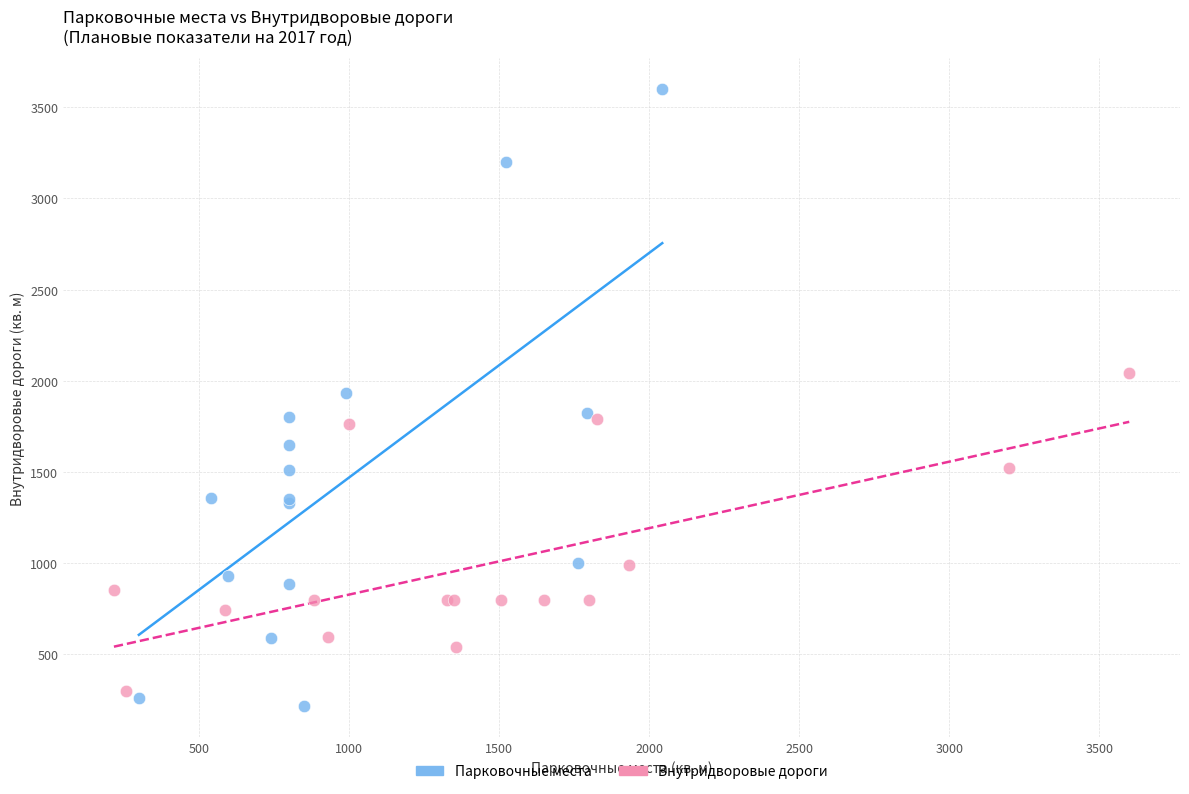

What are all the series names shown in the legend?

Парковочные места, Внутридворовые дороги